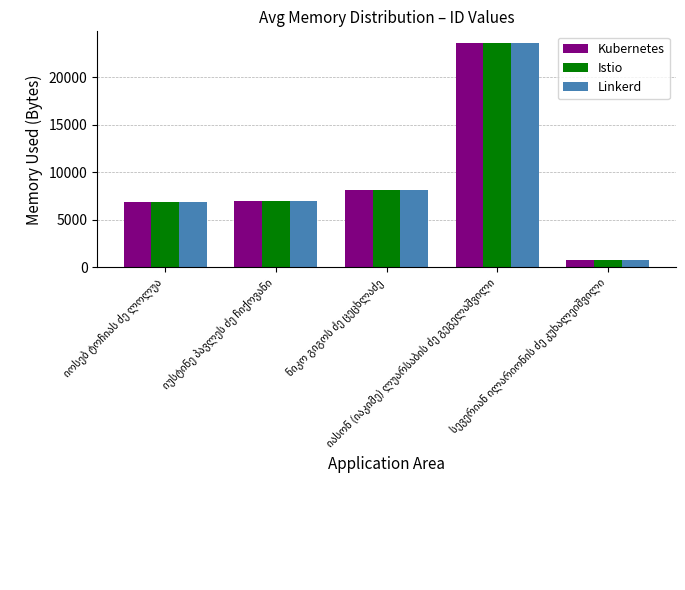

What is the sum of all Kubernetes values?

46284